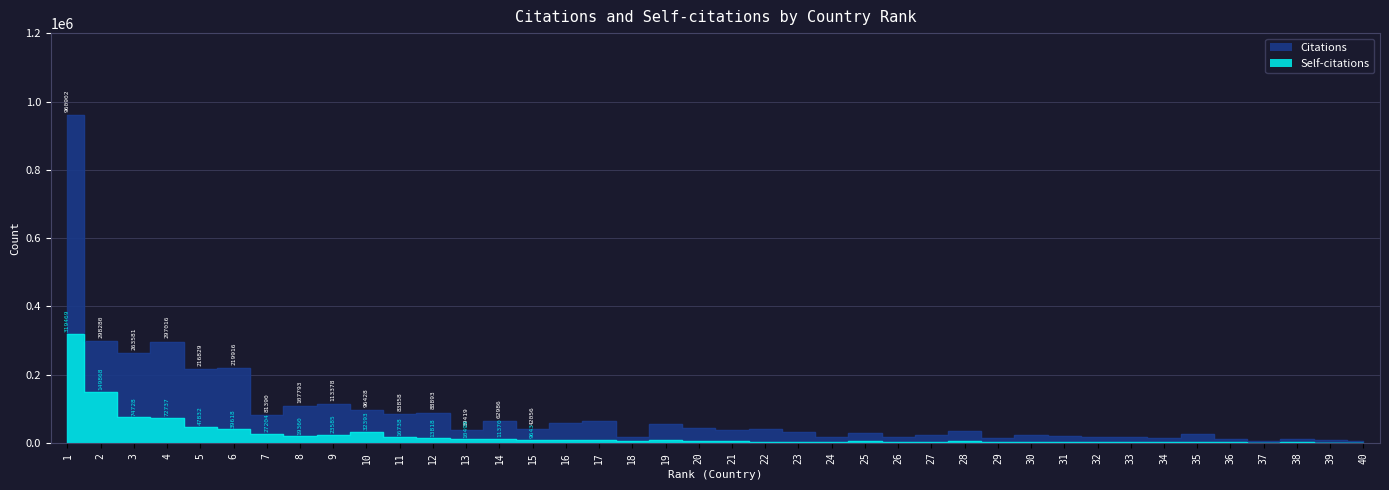

Where is the first local maximum for Citations?

4